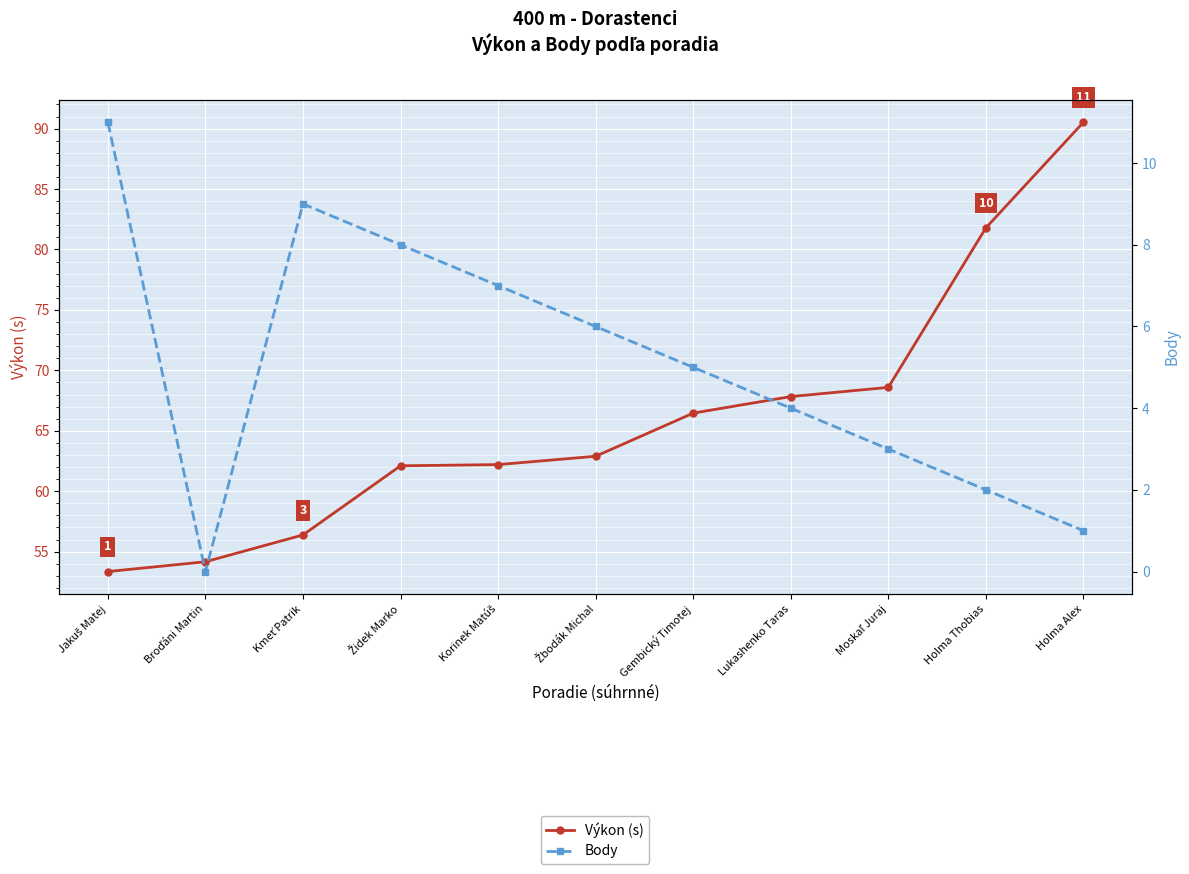

Is the value of Body at Gembický Timotej greater than the value of Výkon (s) at Jakuš Matej?

No